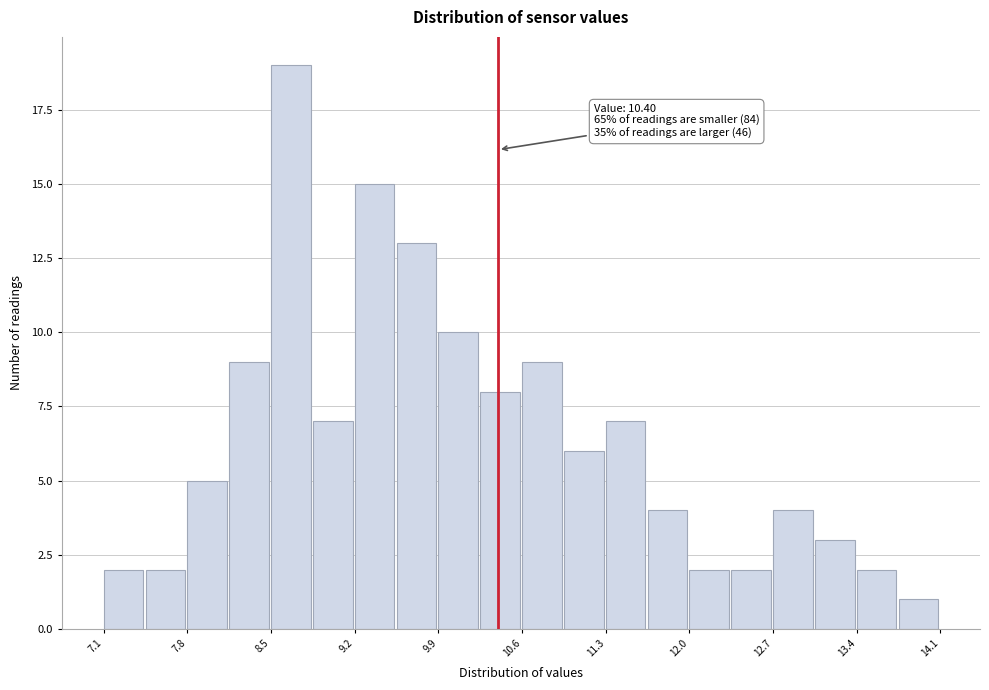

Read against the x-axis, roughly where is the centre of the tallest bar?

8.7